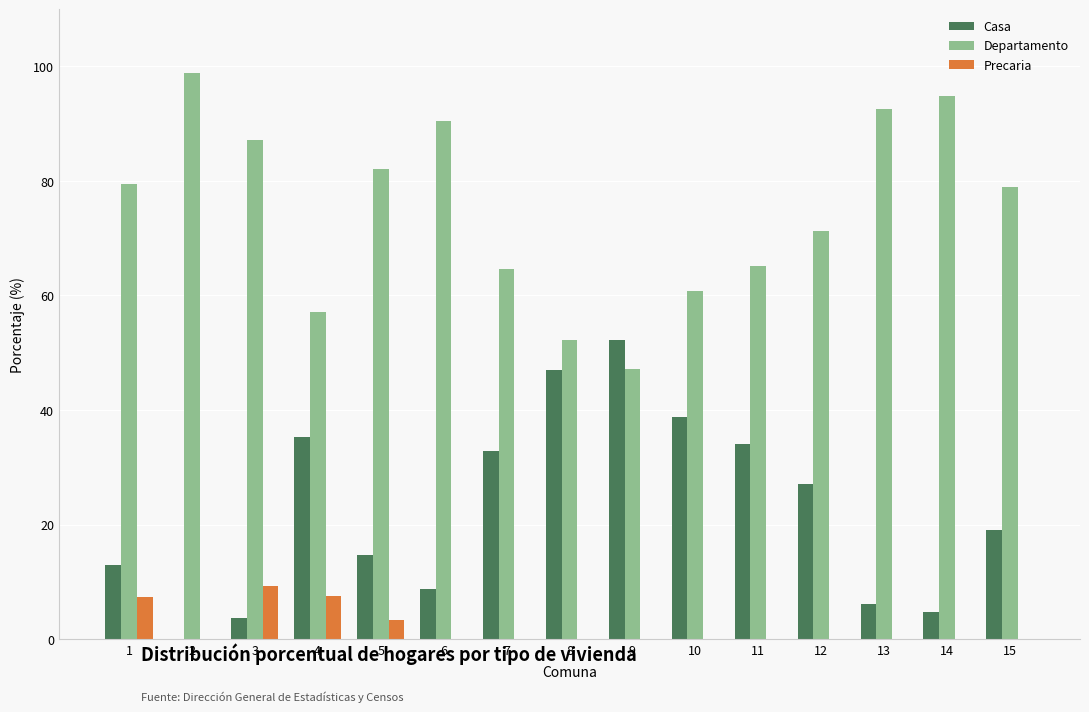

Is the value of Departamento at 14 greater than the value of Casa at 3?

Yes